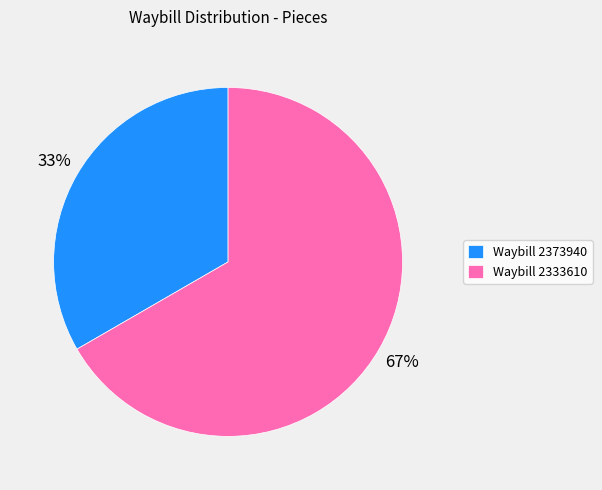

True or false: Waybill 2373940 accounts for 33% of the total.

True